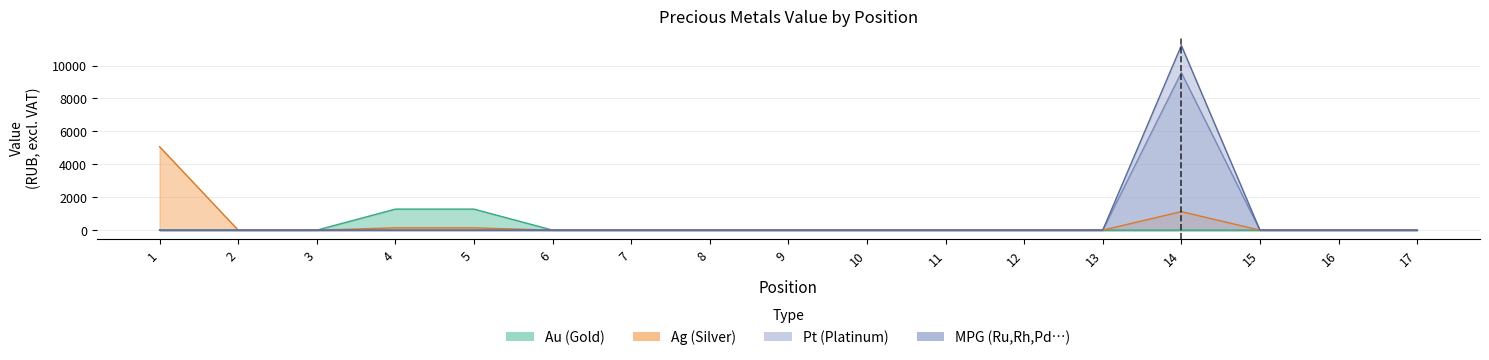

Which category has the lowest value across all series?

1